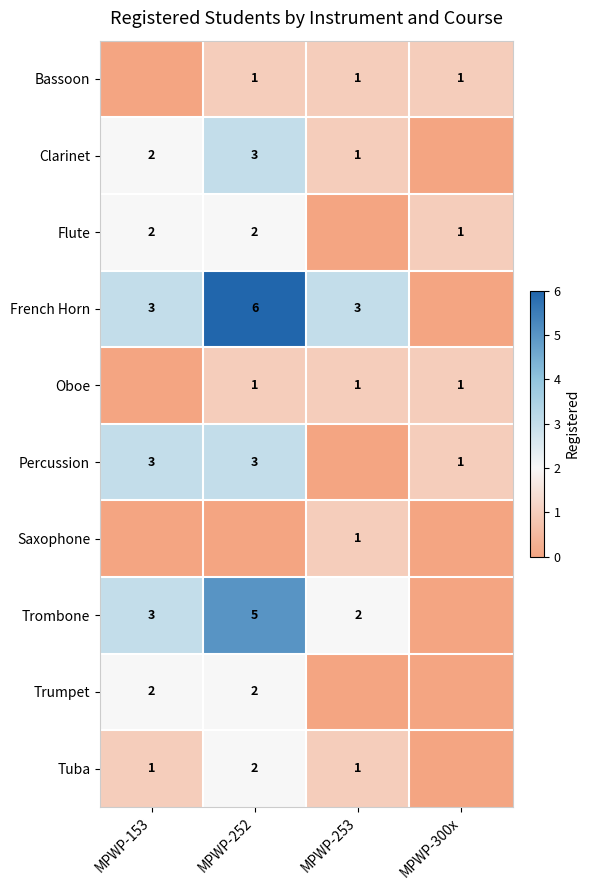

Which label corresponds to the largest value in the chart?

MPWP-252